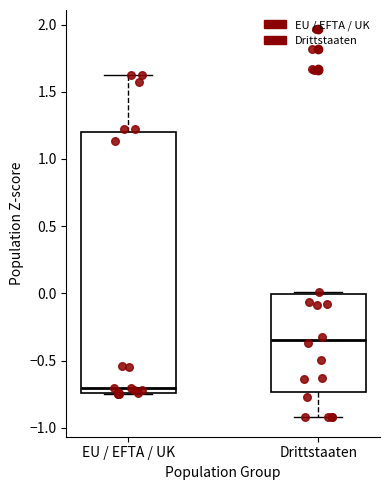

Which box is the tallest, from its lower edge to its upper edge?

EU / EFTA / UK